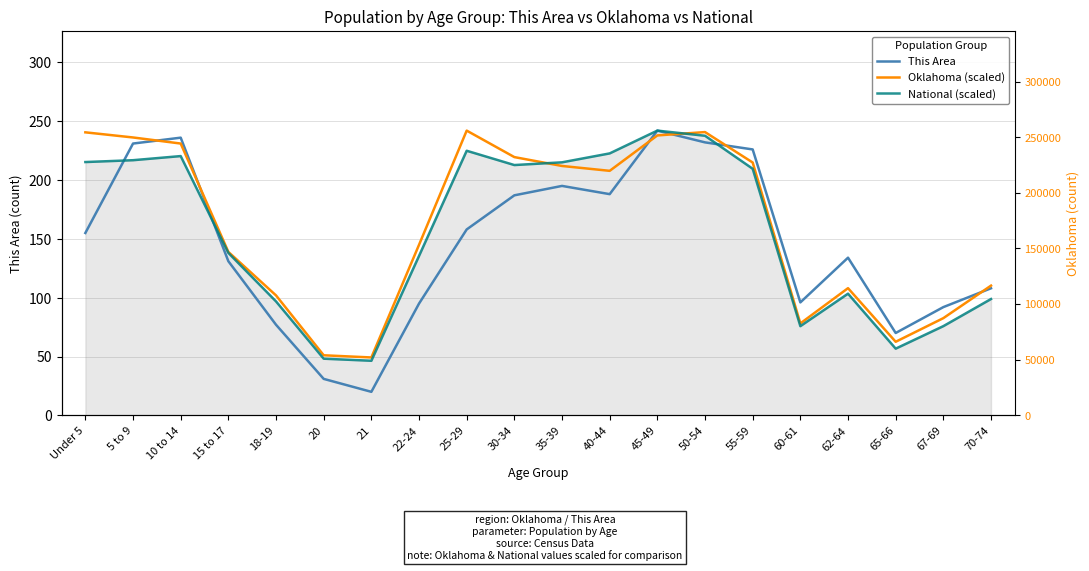

How many data points in This Area are less than 155?

10